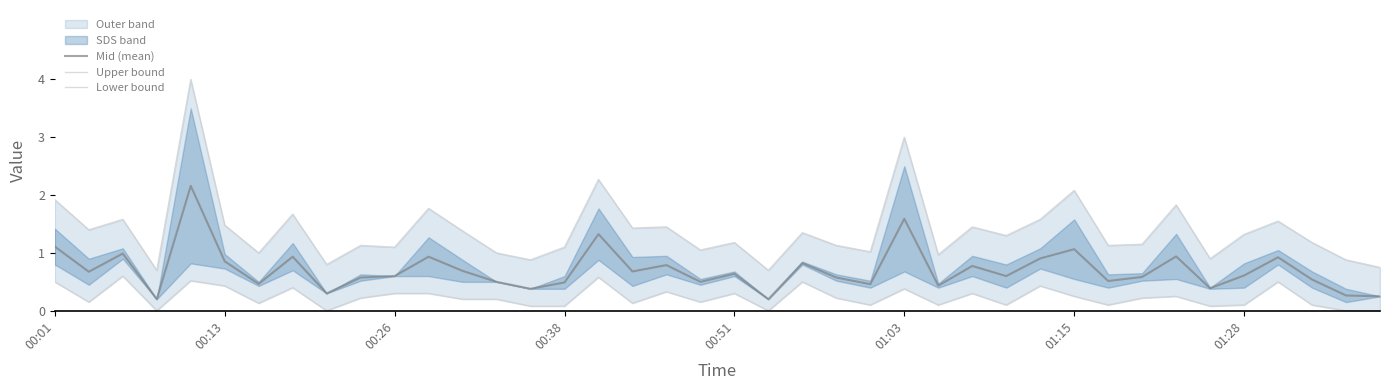

Which series has the widest spread of values?

Upper bound